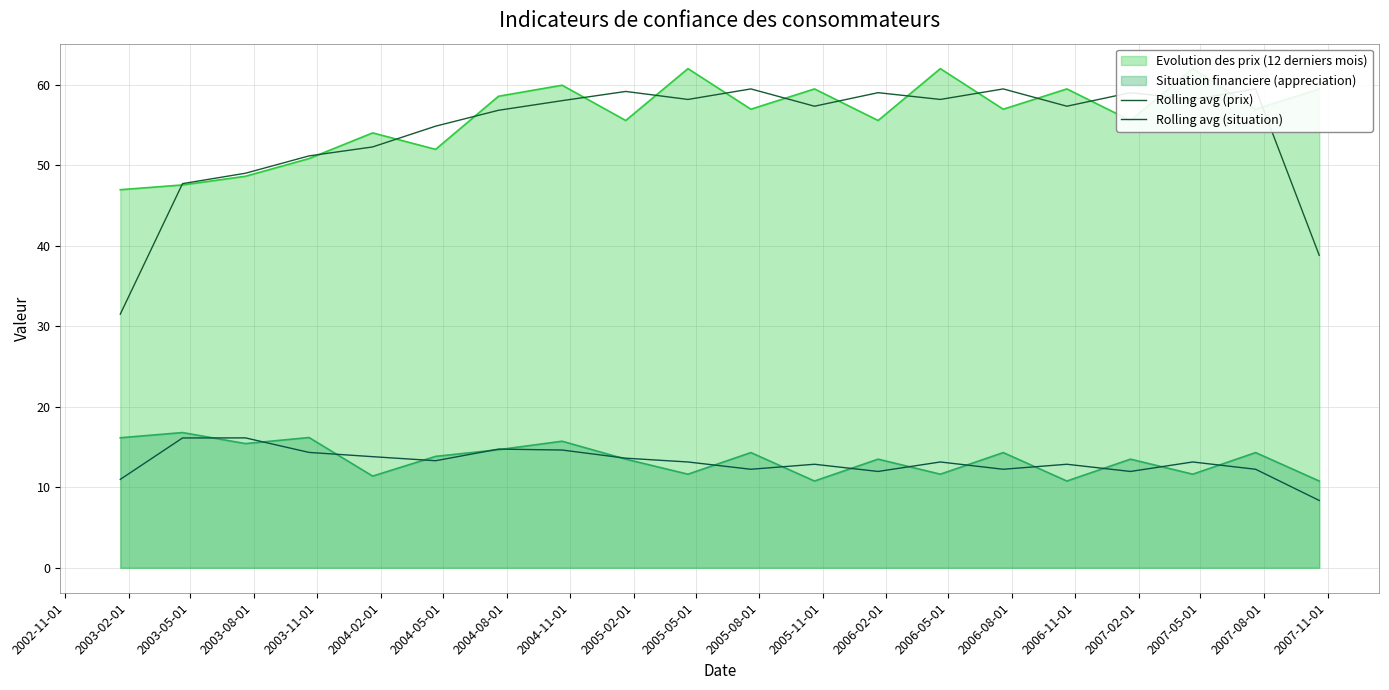

True or false: Rolling avg (prix) has a value of 77.2 at 2004-05-01.

False